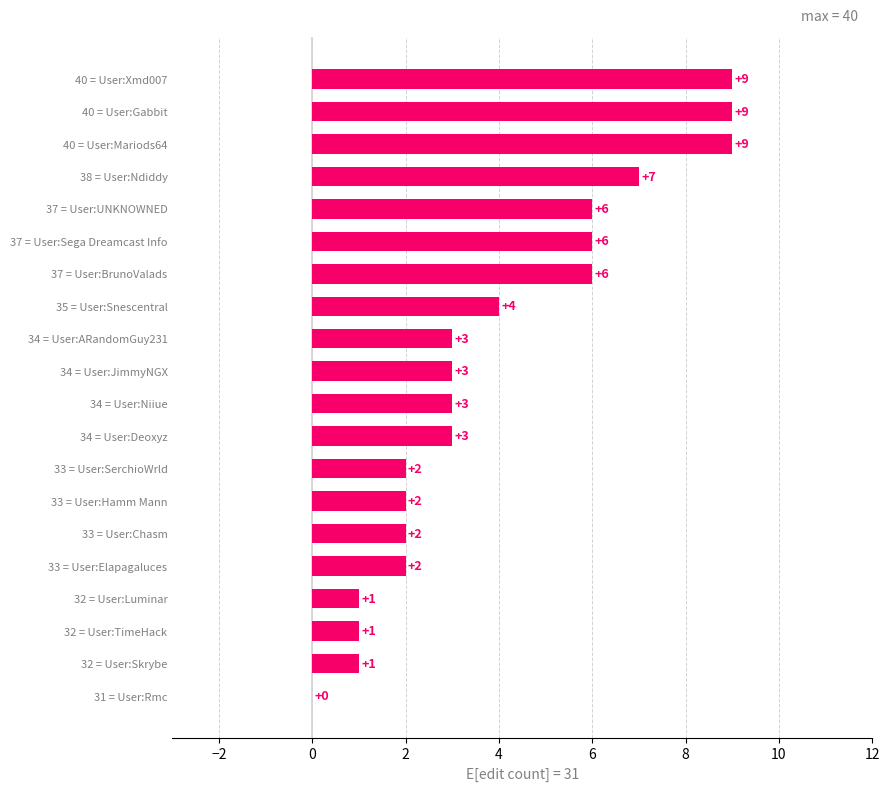

Reading top to bottom, transcribe all the data shown in this chart.

40 = User:Xmd007=9	40 = User:Gabbit=9	40 = User:Mariods64=9	38 = User:Ndiddy=7	37 = User:UNKNOWNED=6	37 = User:Sega Dreamcast Info=6	37 = User:BrunoValads=6	35 = User:Snescentral=4	34 = User:ARandomGuy231=3	34 = User:JimmyNGX=3	34 = User:Niiue=3	34 = User:Deoxyz=3	33 = User:SerchioWrld=2	33 = User:Hamm Mann=2	33 = User:Chasm=2	33 = User:Elapagaluces=2	32 = User:Luminar=1	32 = User:TimeHack=1	32 = User:Skrybe=1	31 = User:Rmc=0